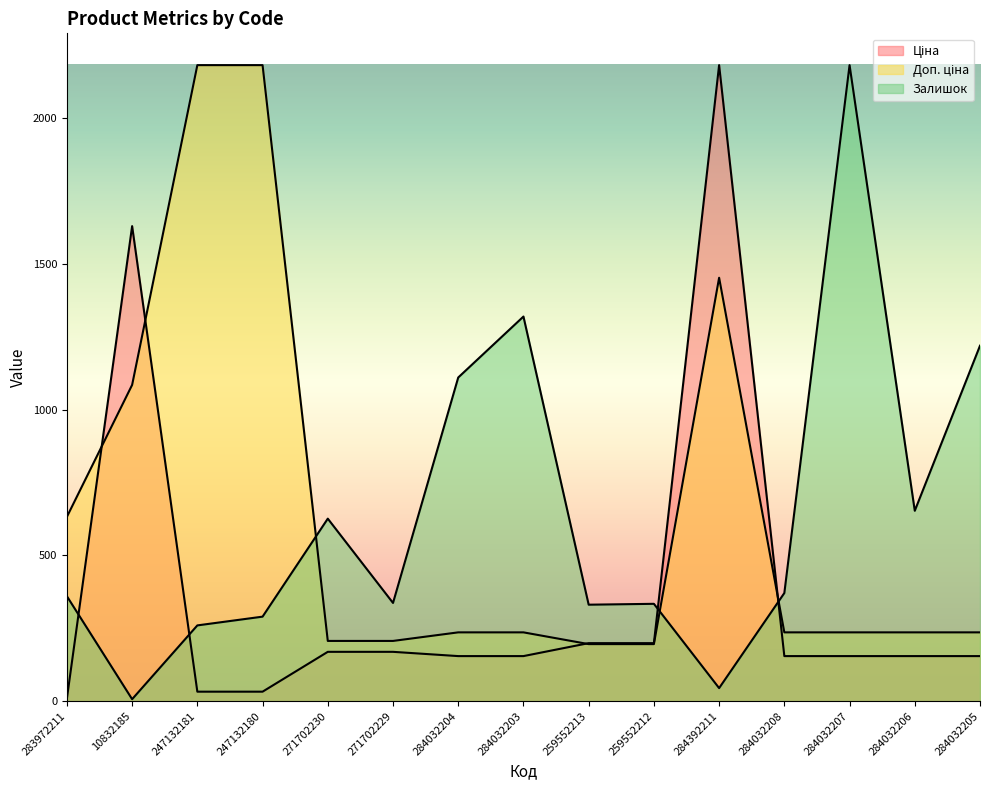

Rank the series at 284032204 from highest to lowest value.

Залишок, Доп. ціна, Ціна